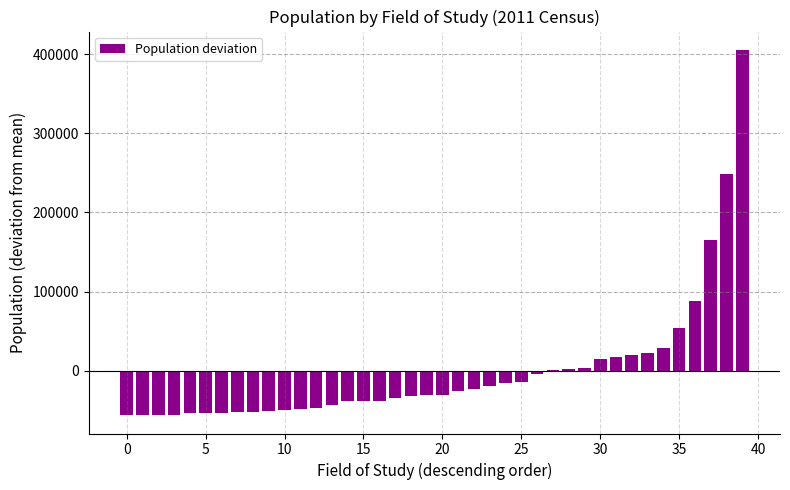

What is the maximum value shown in the chart?

405309.5